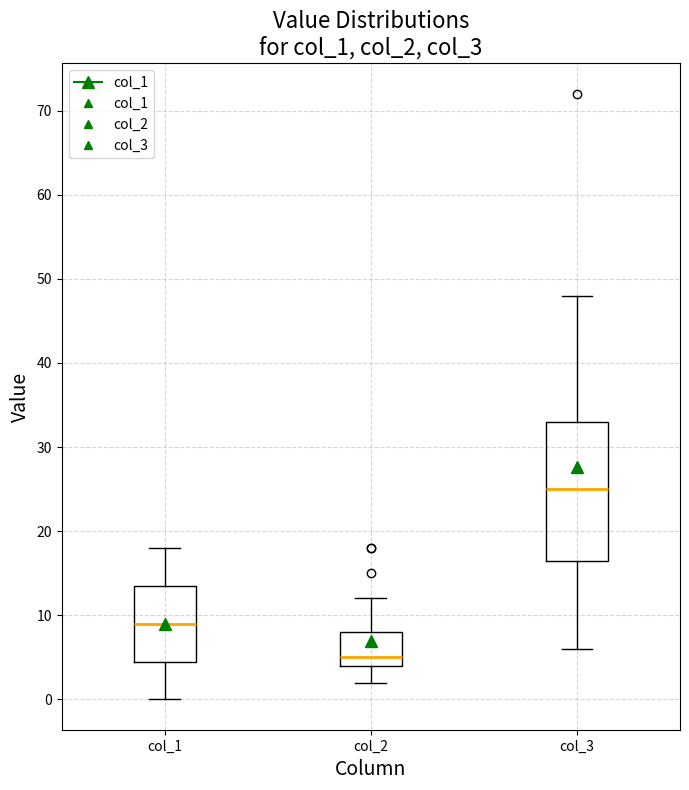

Reading left to right, read every box against the y-axis: the position of its median line, the range the box covers, and the ends of its whiskers. The values are not printed on the chart, so give them approximately, as read against the axis.

col_1: median 9, box 5 to 14, whiskers 0 to 18
col_2: median 5, box 4 to 8, whiskers 2 to 12
col_3: median 25, box 17 to 33, whiskers 6 to 48